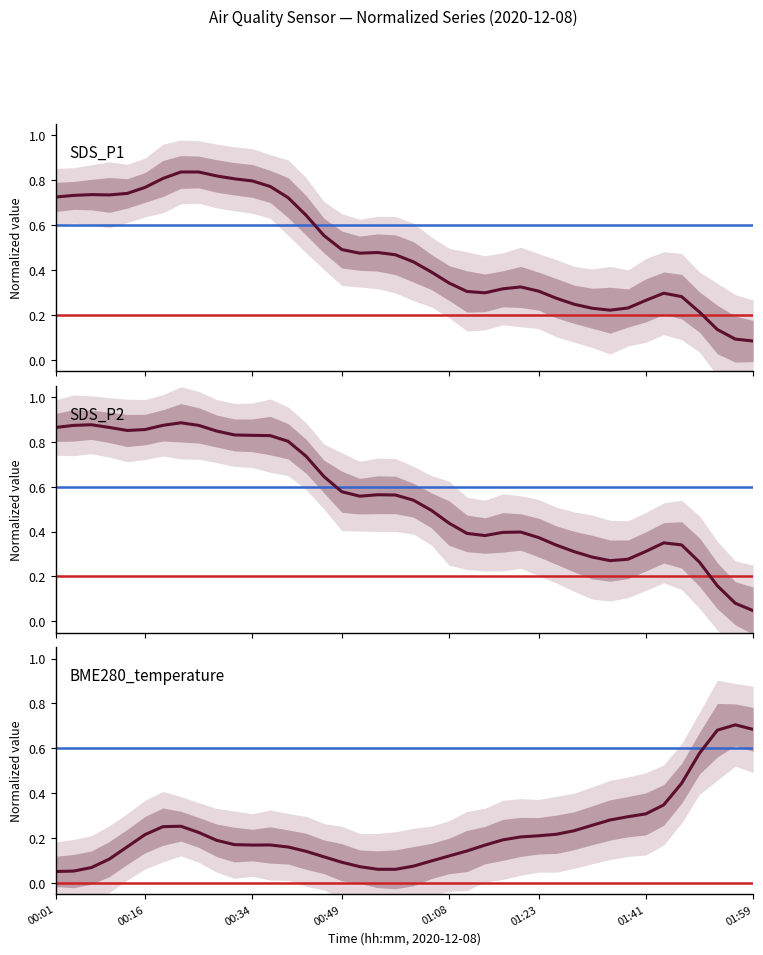

What position from the right is 25?

15